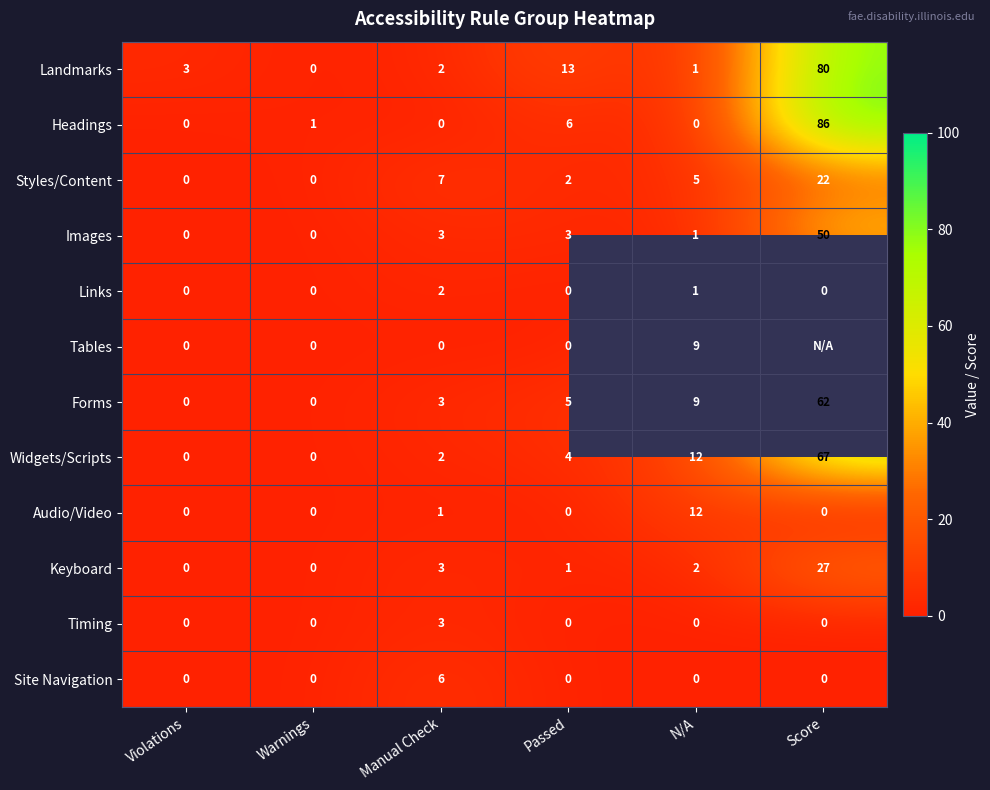

What is the sum of all Forms values?

79